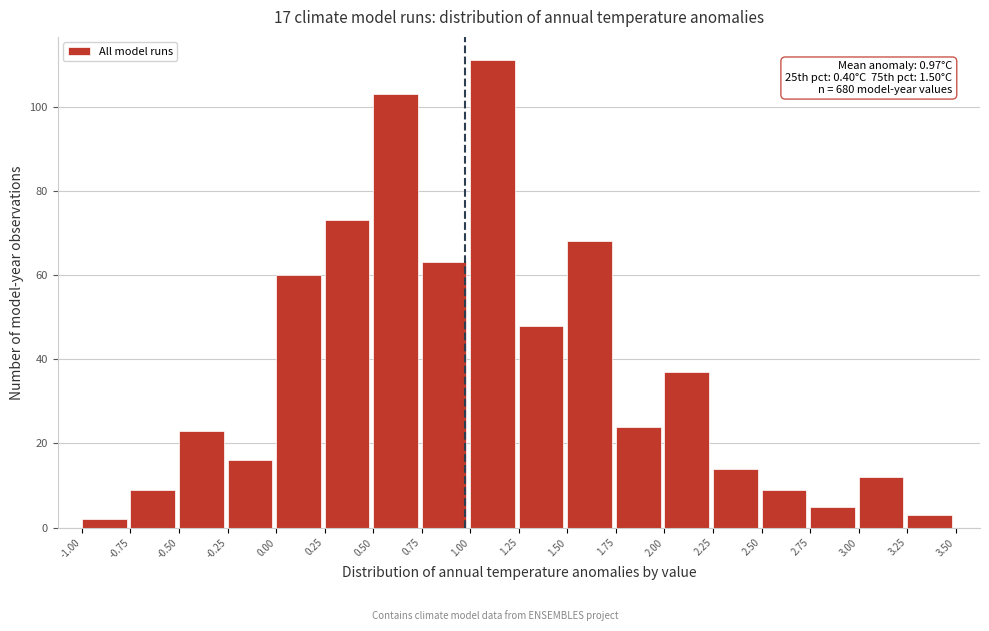

Over which range of the x-axis is the bar tallest?

1.00 to 1.25